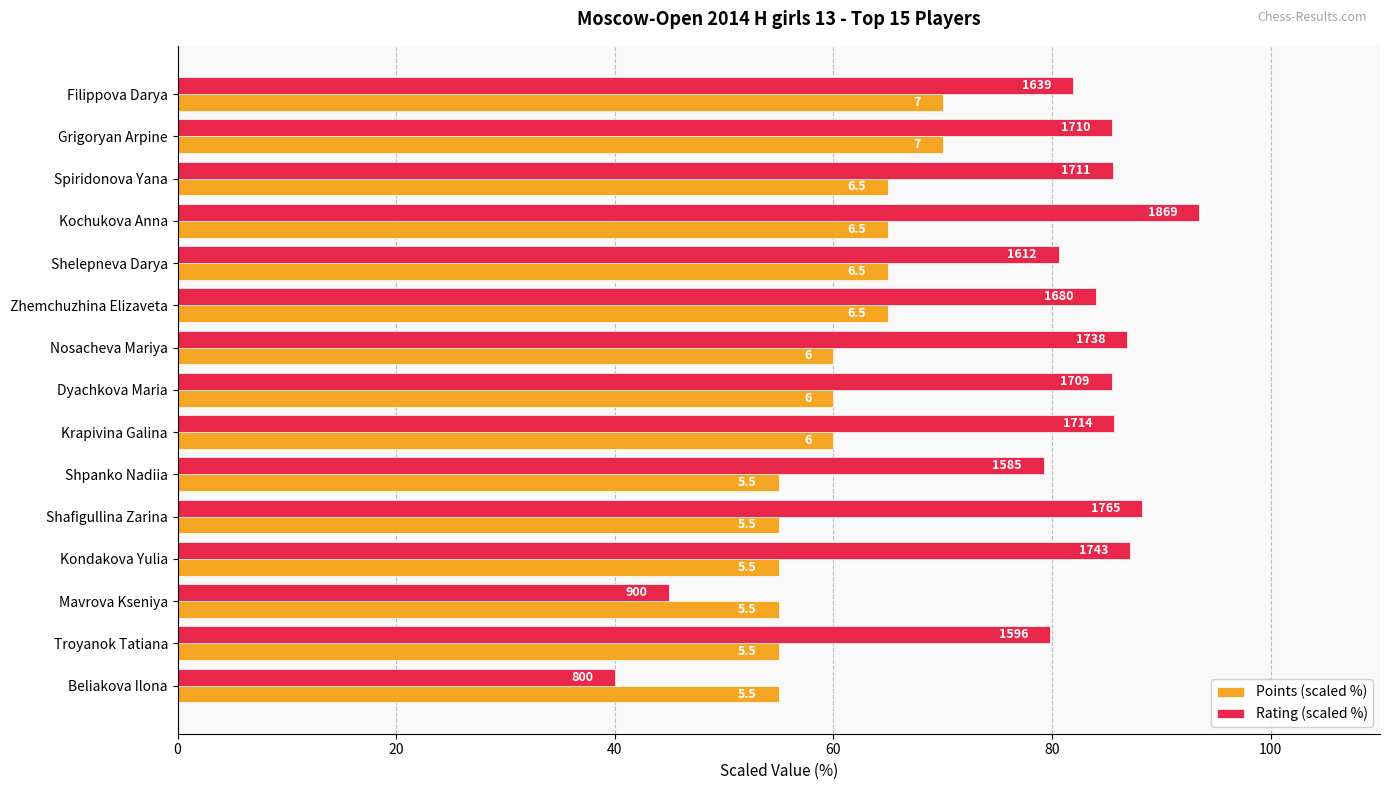

Reading left to right, list all the values displayed in this chart.

Points (scaled %): 70.0	70.0	65.0	65.0	65.0	65.0	60.0	60.0	60.0	55.0	55.0	55.0	55.0	55.0	55.0
Rating (scaled %): 82.0	85.5	85.5	93.5	80.6	84.0	86.9	85.5	85.7	79.2	88.2	87.2	45.0	79.8	40.0